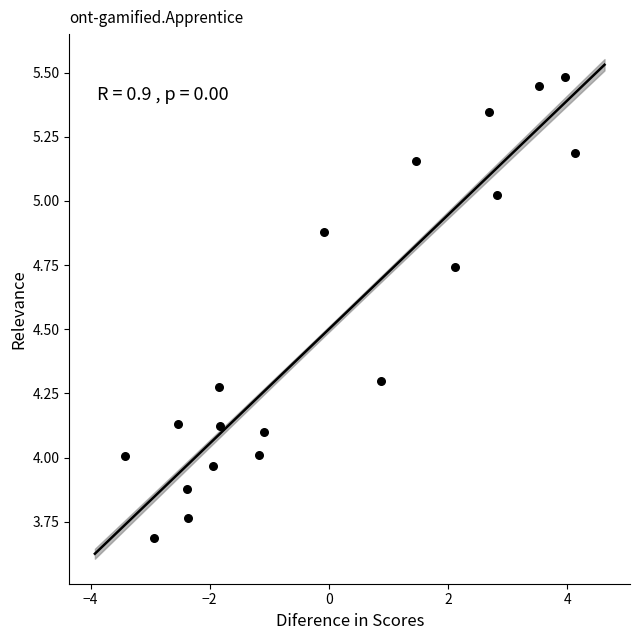

What is the range of X values (max minus min)?

7.6